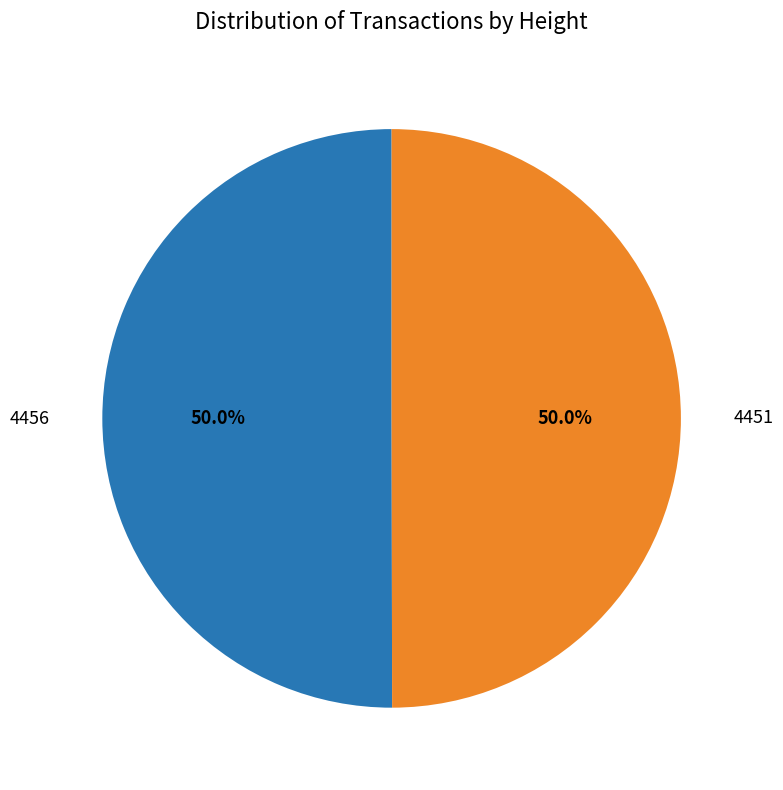

How many slices are in this pie chart?

2